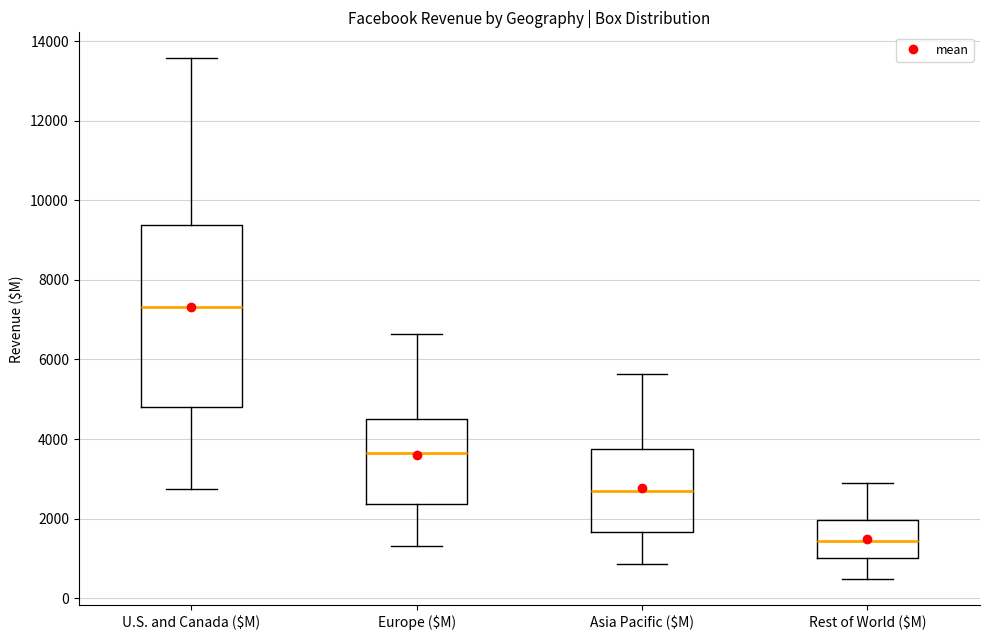

Comparing the boxes themselves (not the whiskers), which one is the tallest?

U.S. and Canada ($M)